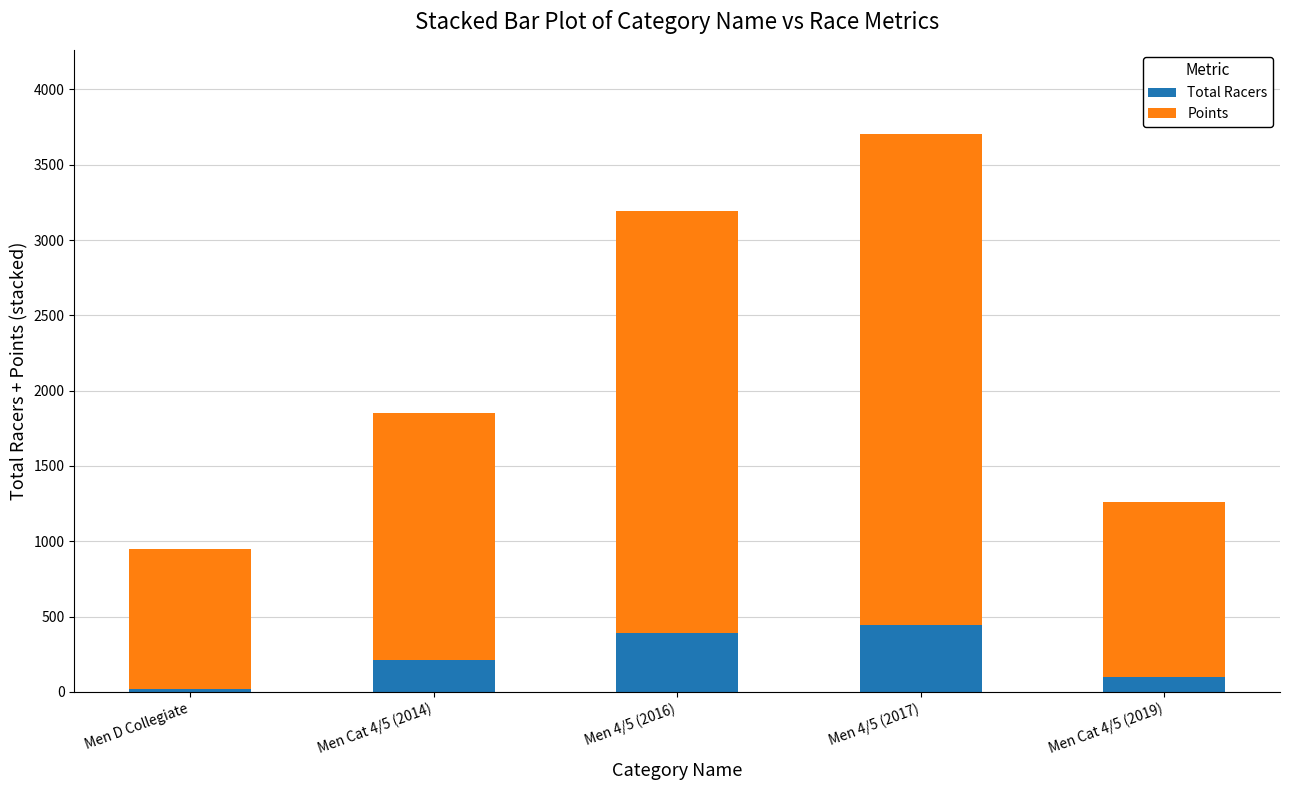

How many data points does each series have?

5